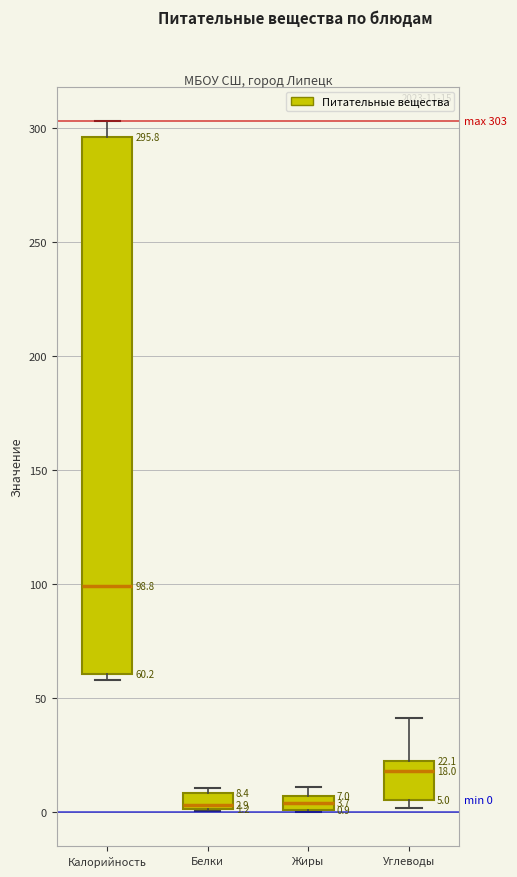

Comparing the boxes themselves (not the whiskers), which one is the tallest?

Калорийность